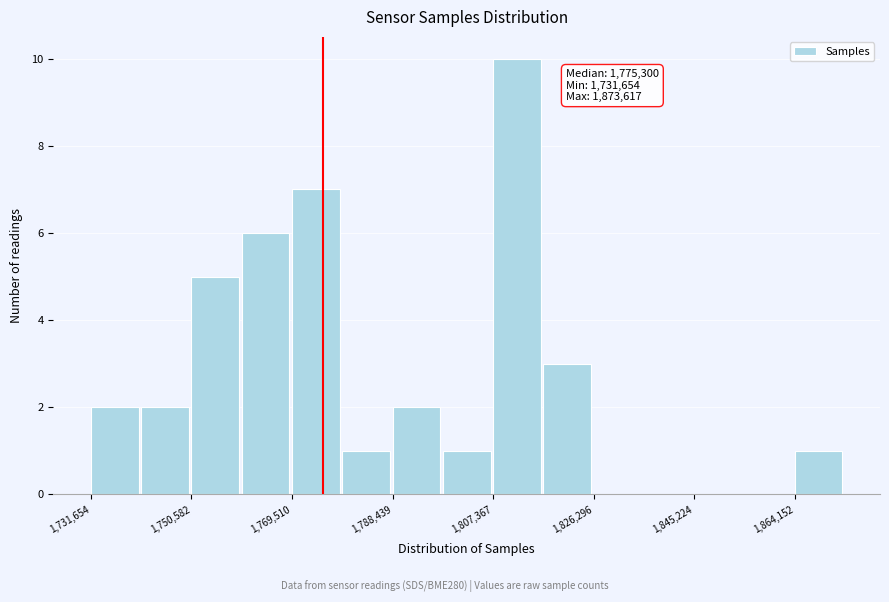

Over which range of the x-axis is the bar tallest?

1808000 to 1816000